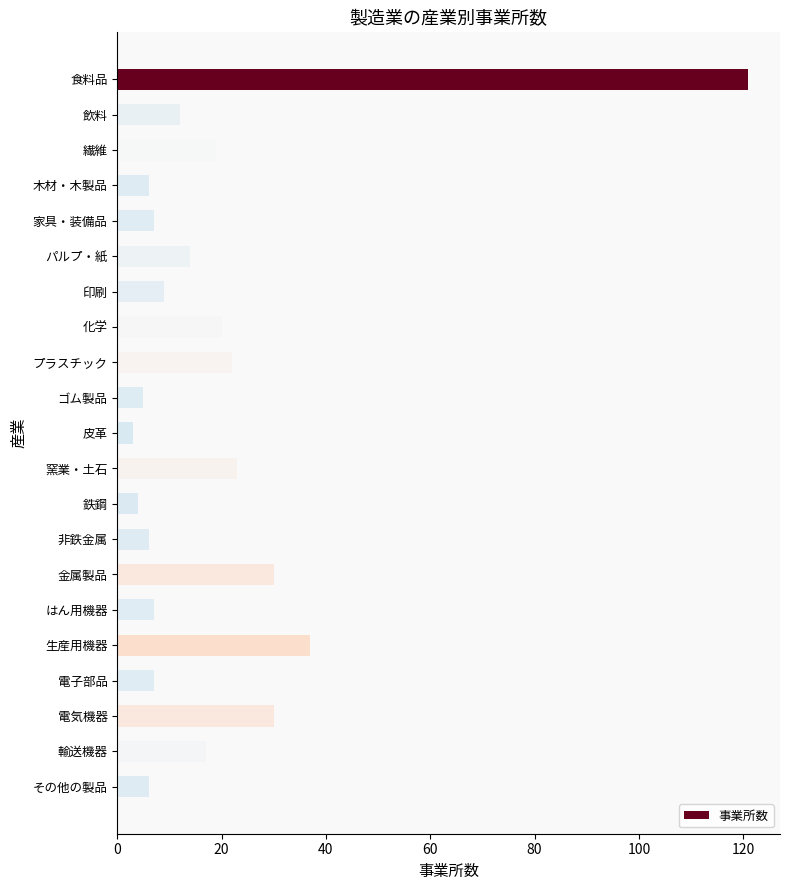

What is the difference between the second highest and second lowest values?

33